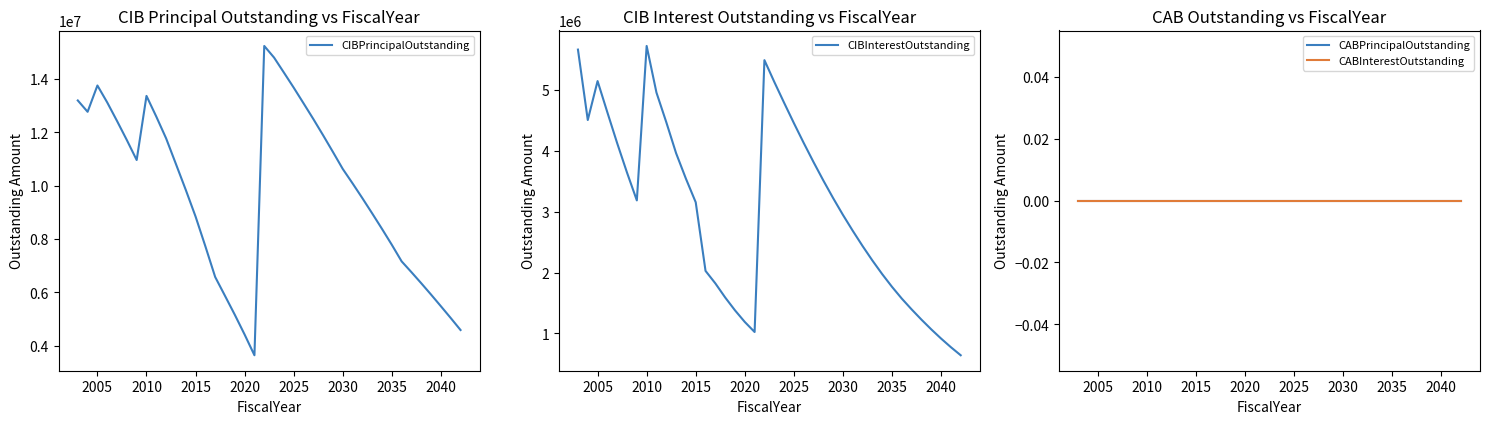

True or false: CABPrincipalOutstanding and CABInterestOutstanding cross at least once.

False